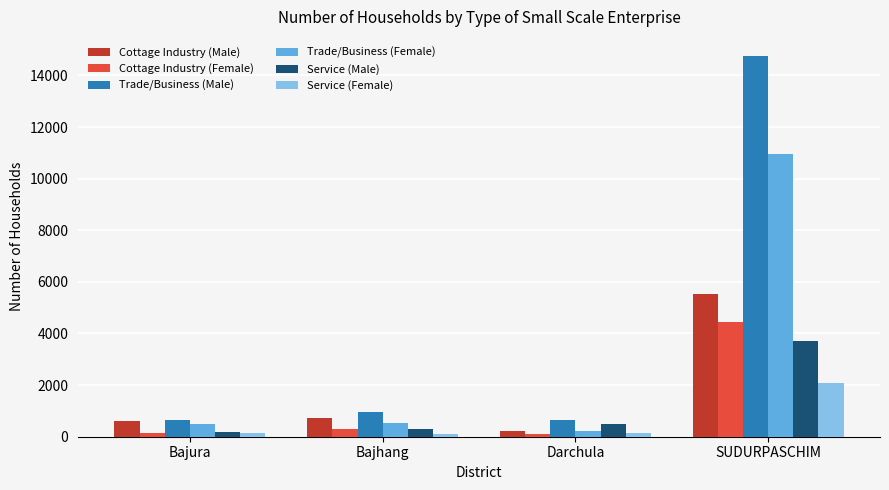

At which label is Service (Male) closest to 1962?

Darchula